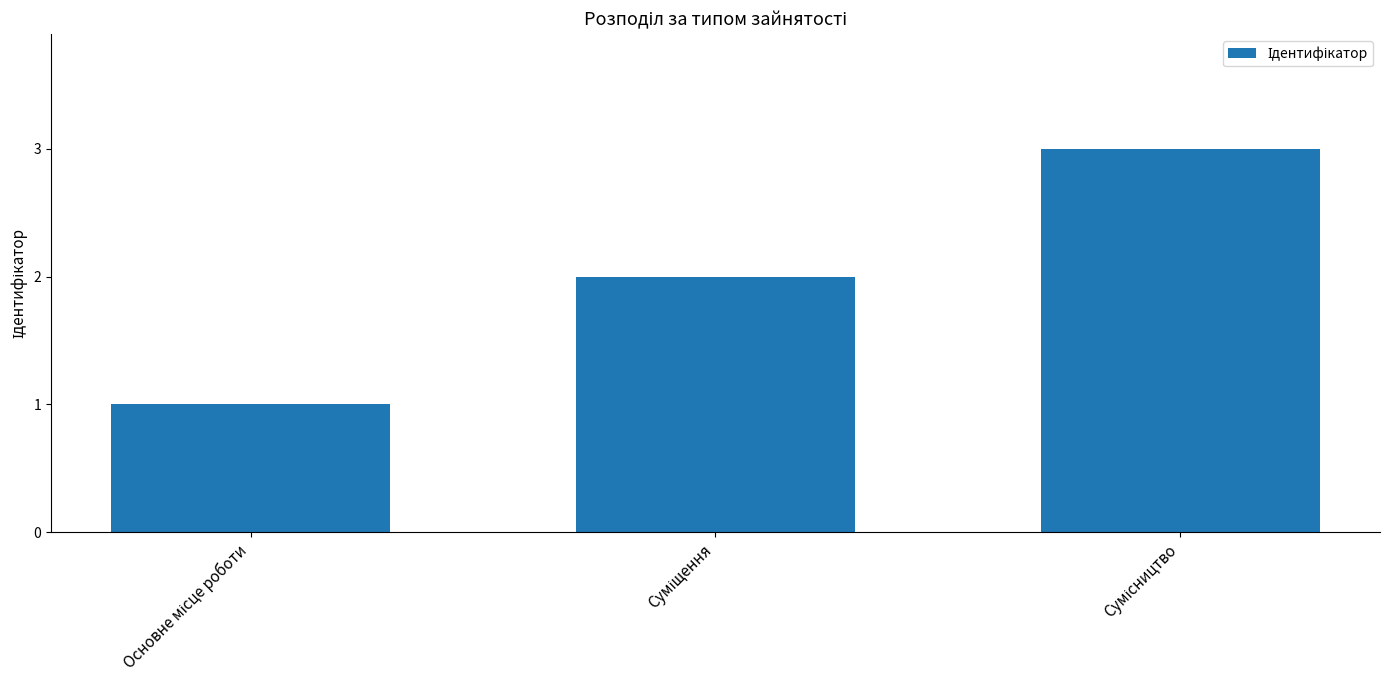

What is the sum of all values?

6